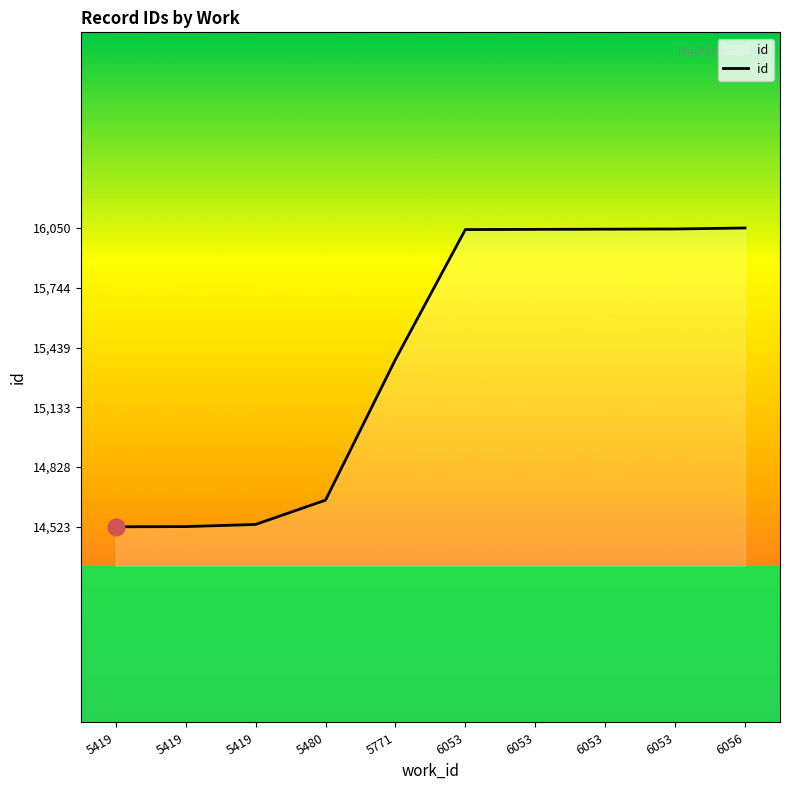

Which has a higher value, 5419 or 5419?

5419